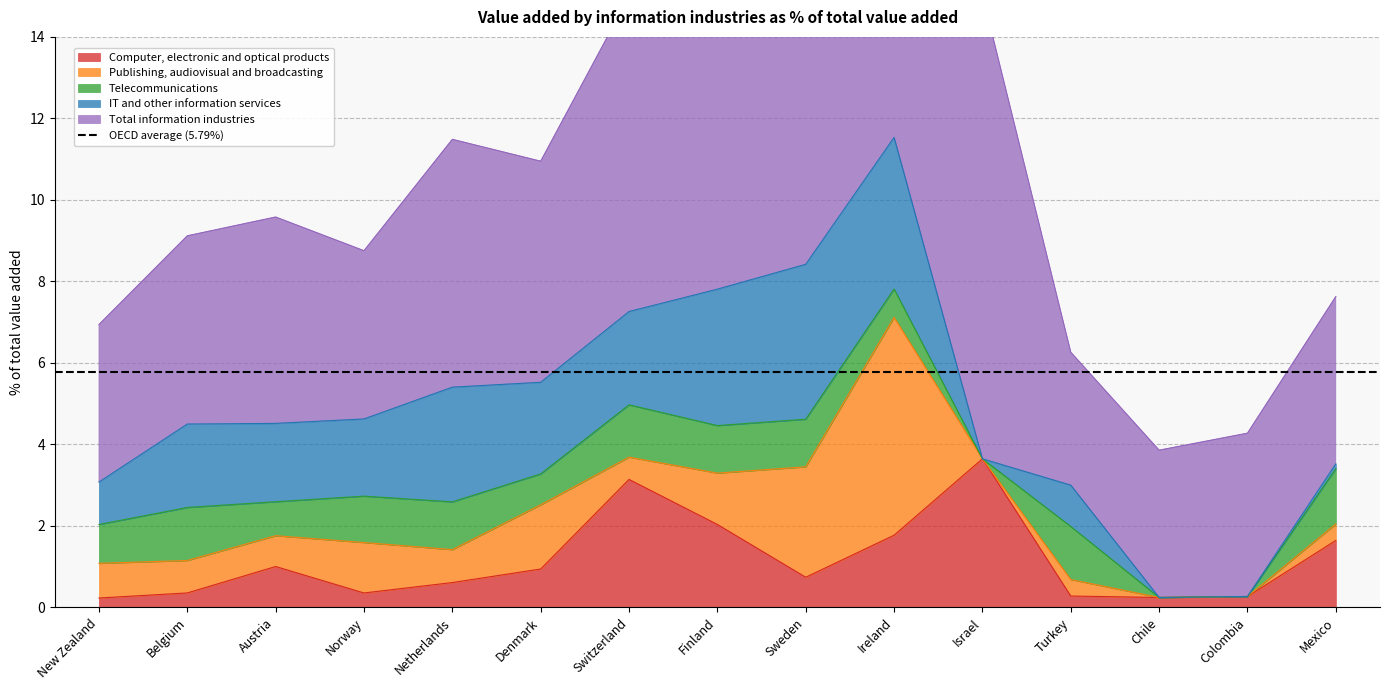

Which series has the largest range (max minus min)?

Total information industries